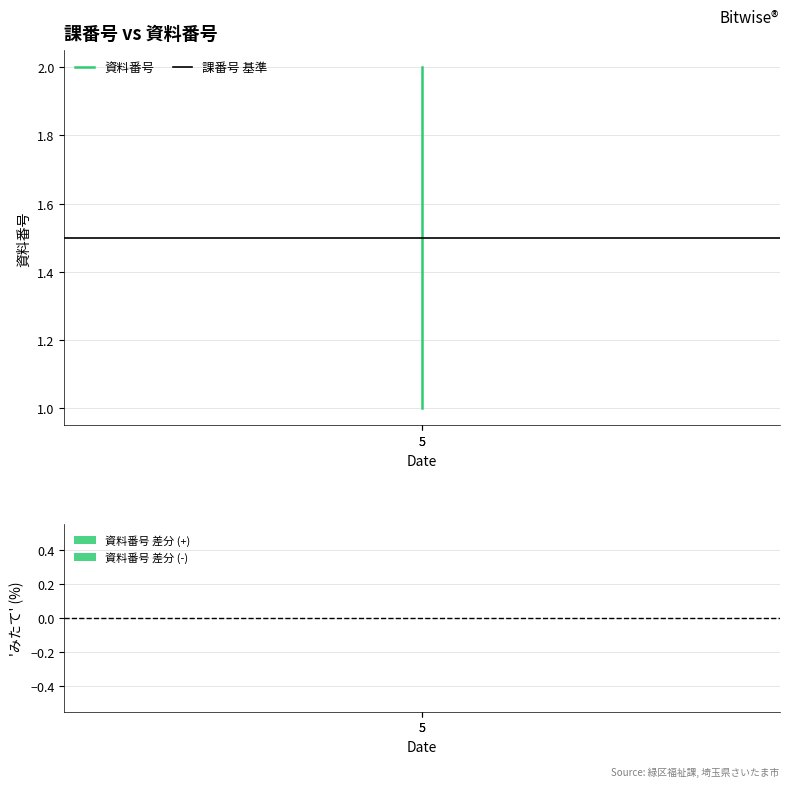

True or false: 資料番号 has a value of 1.0 at 5.

True